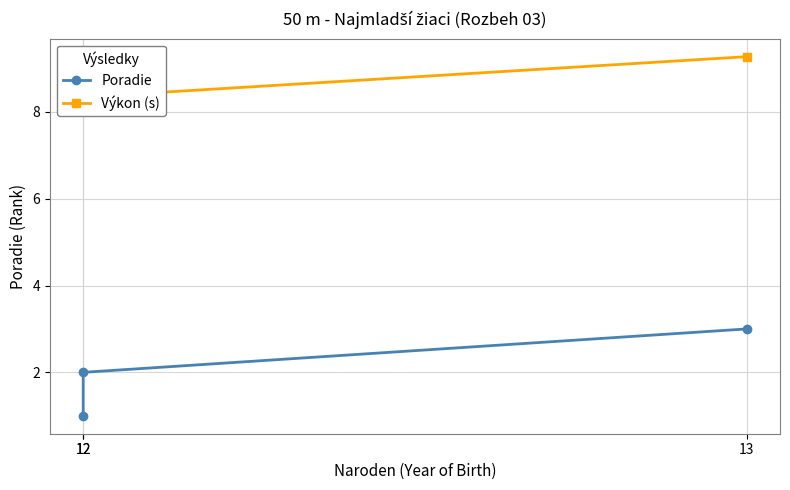

Reading left to right, what are all the values shown in this chart?

Poradie: 1.0	2.0	3.0
Výkon (s): 8.2	8.3	9.3